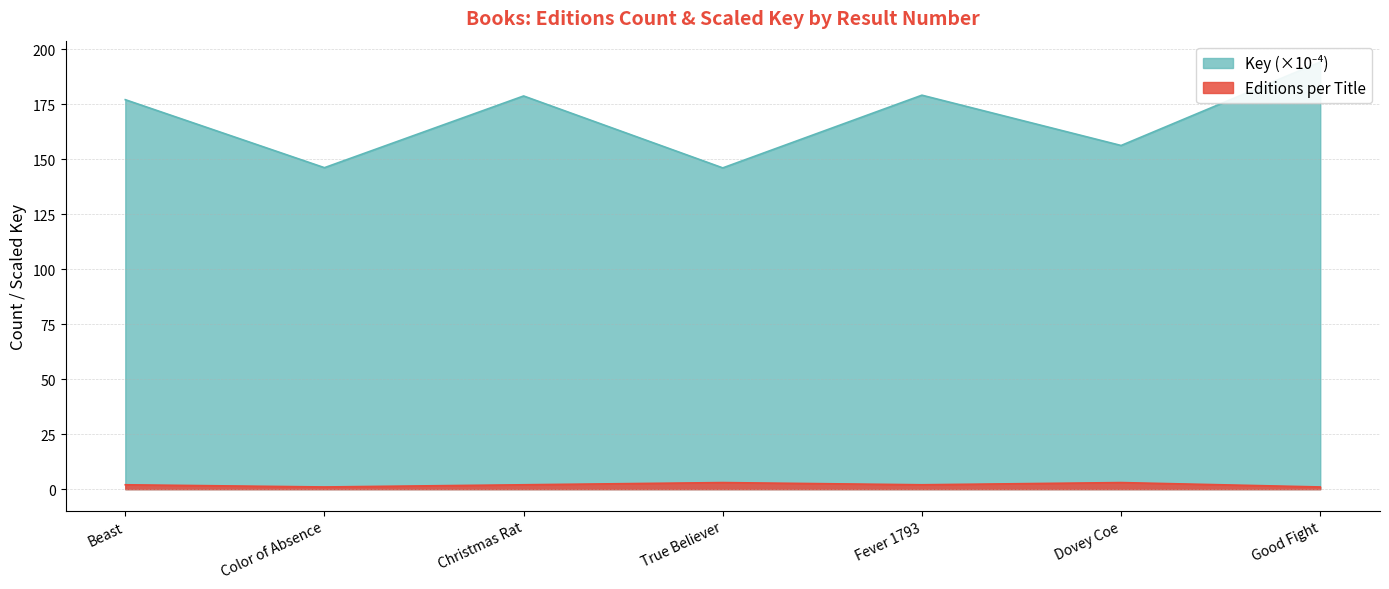

Read the Key value at Christmas Rat.

178.8